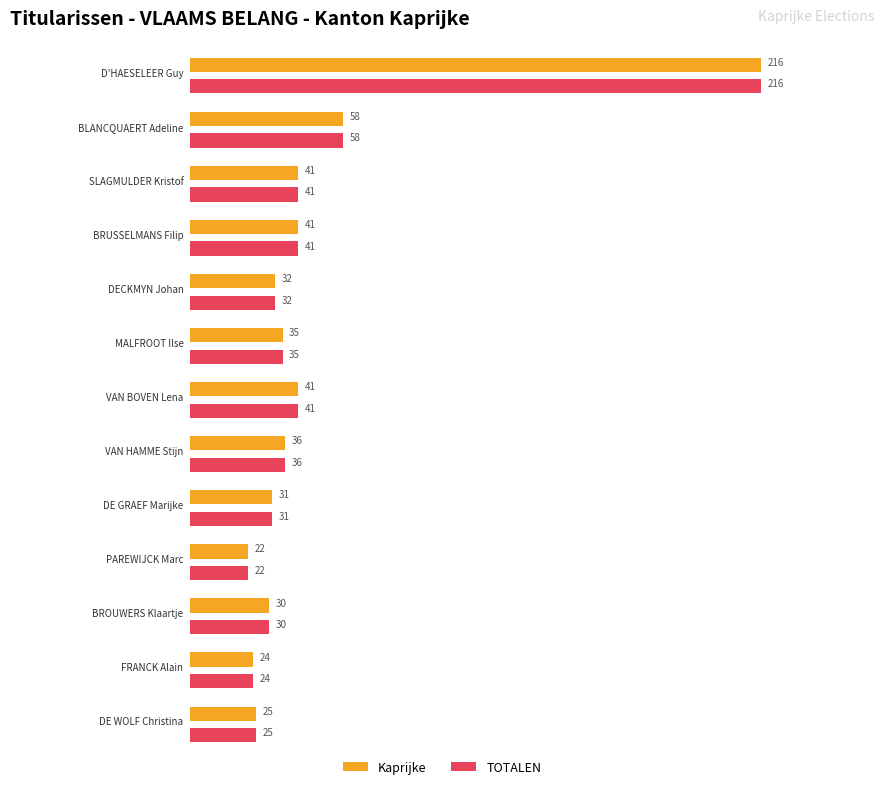

Which series changed the most between FRANCK Alain and DE WOLF Christina?

Kaprijke